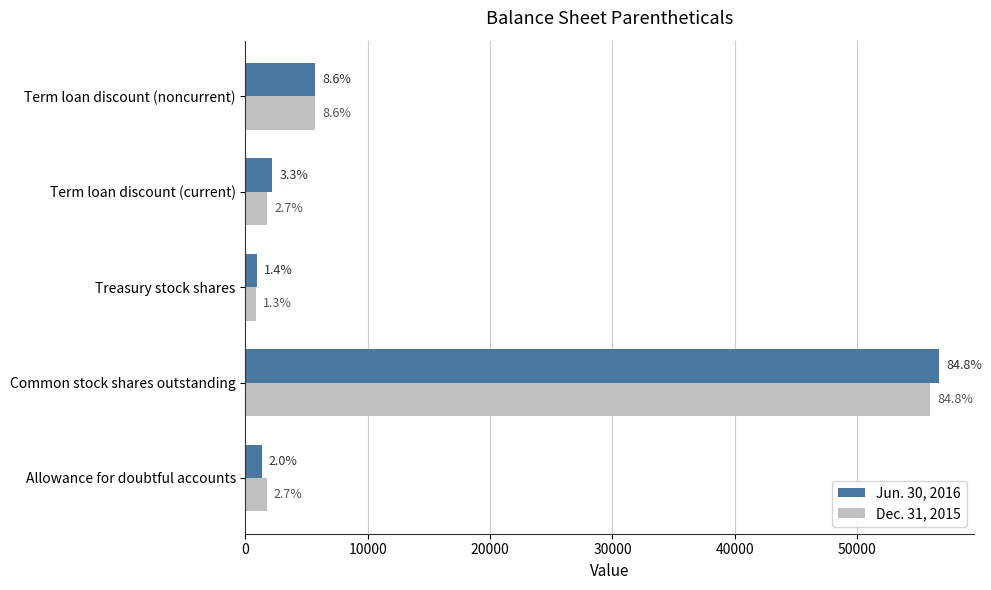

Are the bars grouped side by side (vs. stacked)?

Yes